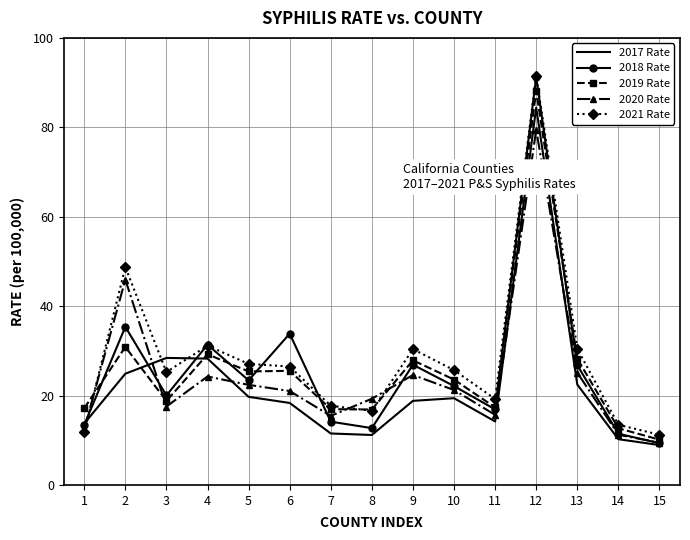

Which category has the highest value in the 2019 Rate series?

12